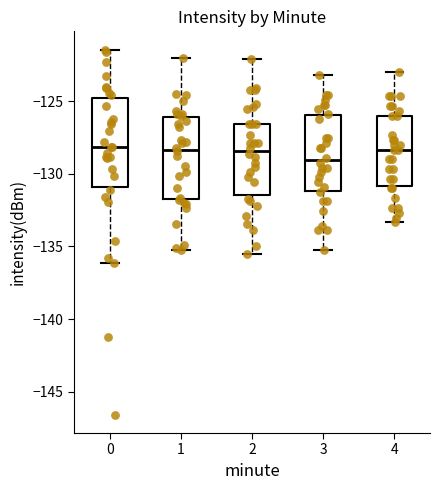

Reading left to right, transcribe this box plot: for each box, give where its median line is, the range the box spans, and where its two whiskers end, as read against the y-axis. The values are not printed on the chart, so give them approximately, as read against the axis.

0: median -128.0, box -131.0 to -125.0, whiskers -136.0 to -121.5
1: median -128.5, box -132.0 to -126.0, whiskers -135.0 to -122.0
2: median -128.5, box -131.5 to -126.5, whiskers -135.5 to -122.0
3: median -129.0, box -131.0 to -126.0, whiskers -135.0 to -123.0
4: median -128.5, box -131.0 to -126.0, whiskers -133.5 to -123.0